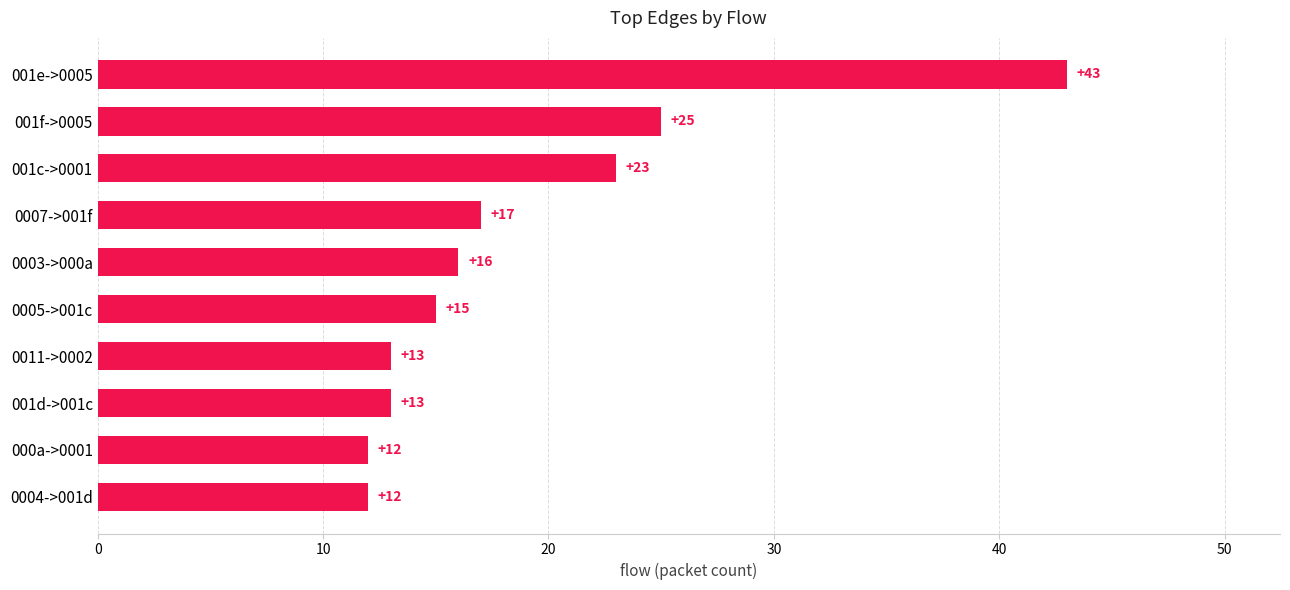

Reading top to bottom, transcribe all the data shown in this chart.

001e->0005=43	001f->0005=25	001c->0001=23	0007->001f=17	0003->000a=16	0005->001c=15	0011->0002=13	001d->001c=13	000a->0001=12	0004->001d=12